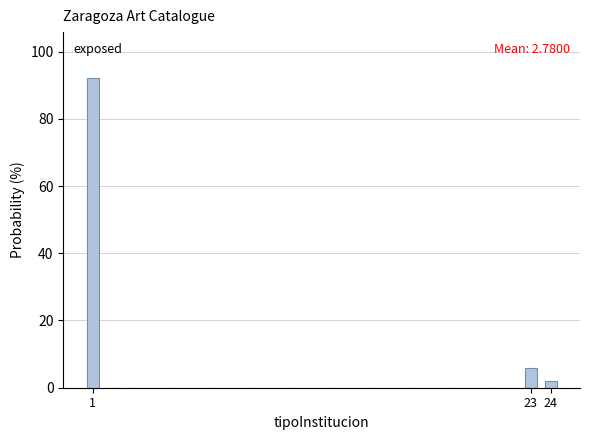

Which range on the x-axis has the tallest bar?

0.5 to 1.5